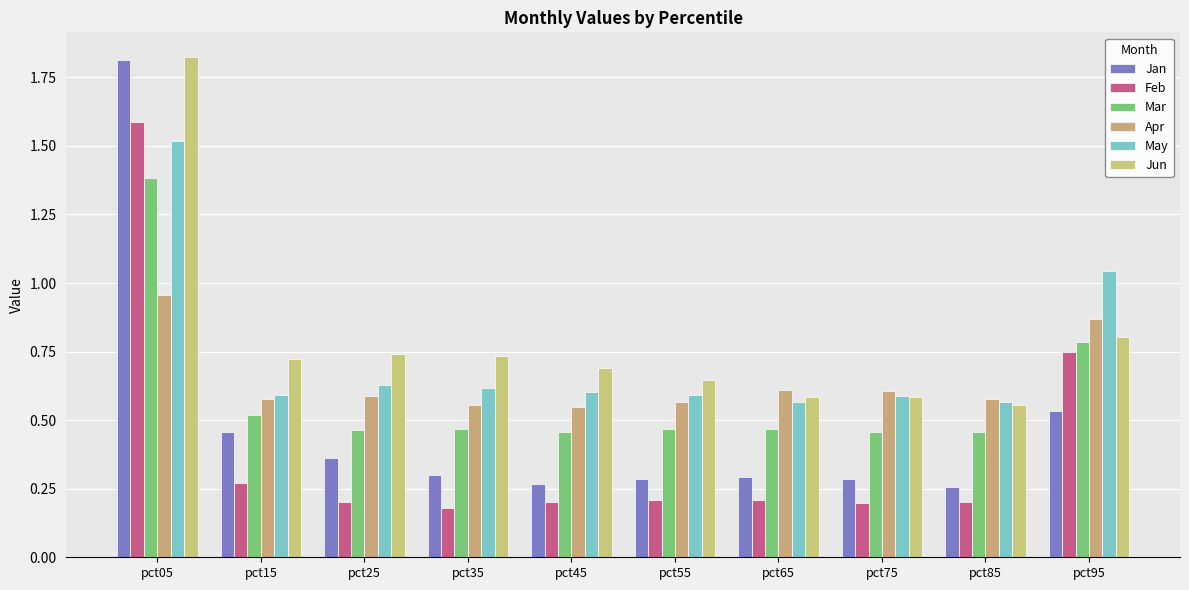

At how many categories does at least one series exceed 1?

2